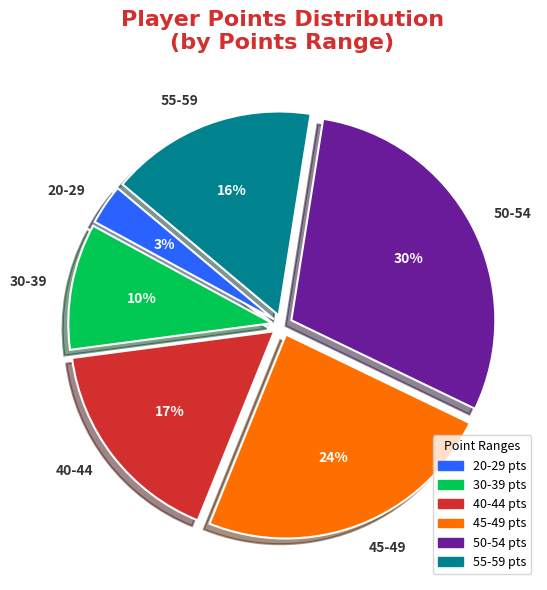

Is it true that 40-44 is 17% of the pie?

True